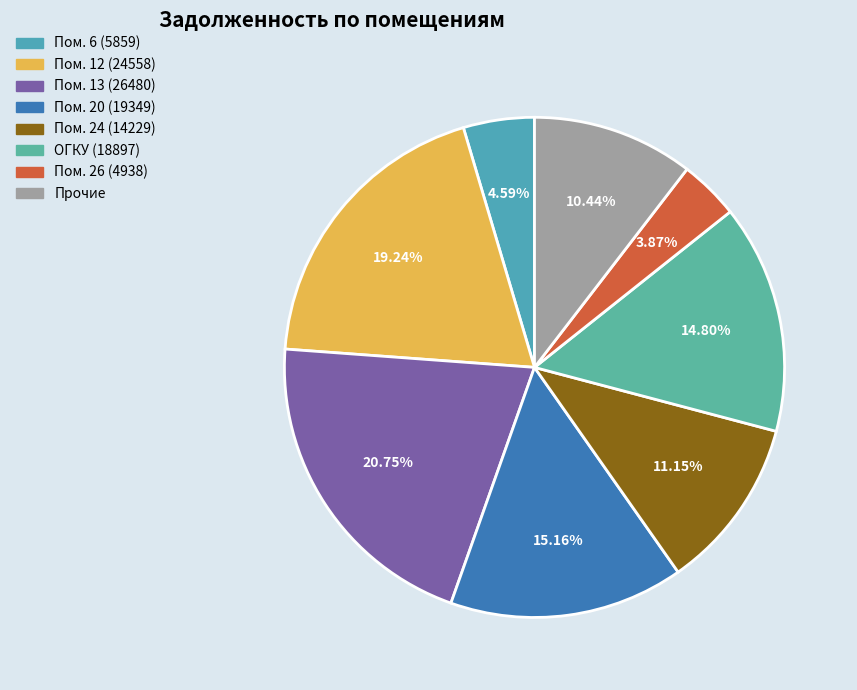

How many segments does this pie chart have?

8